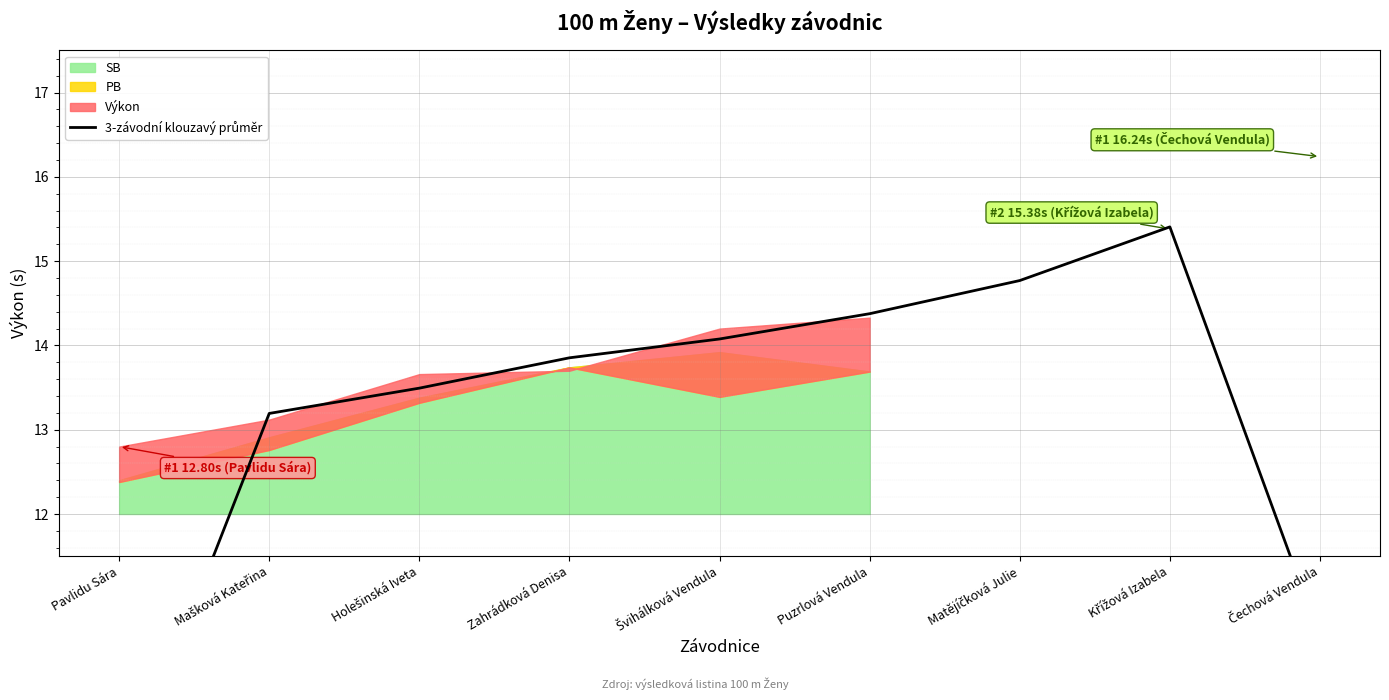

What is the average value?

13.1